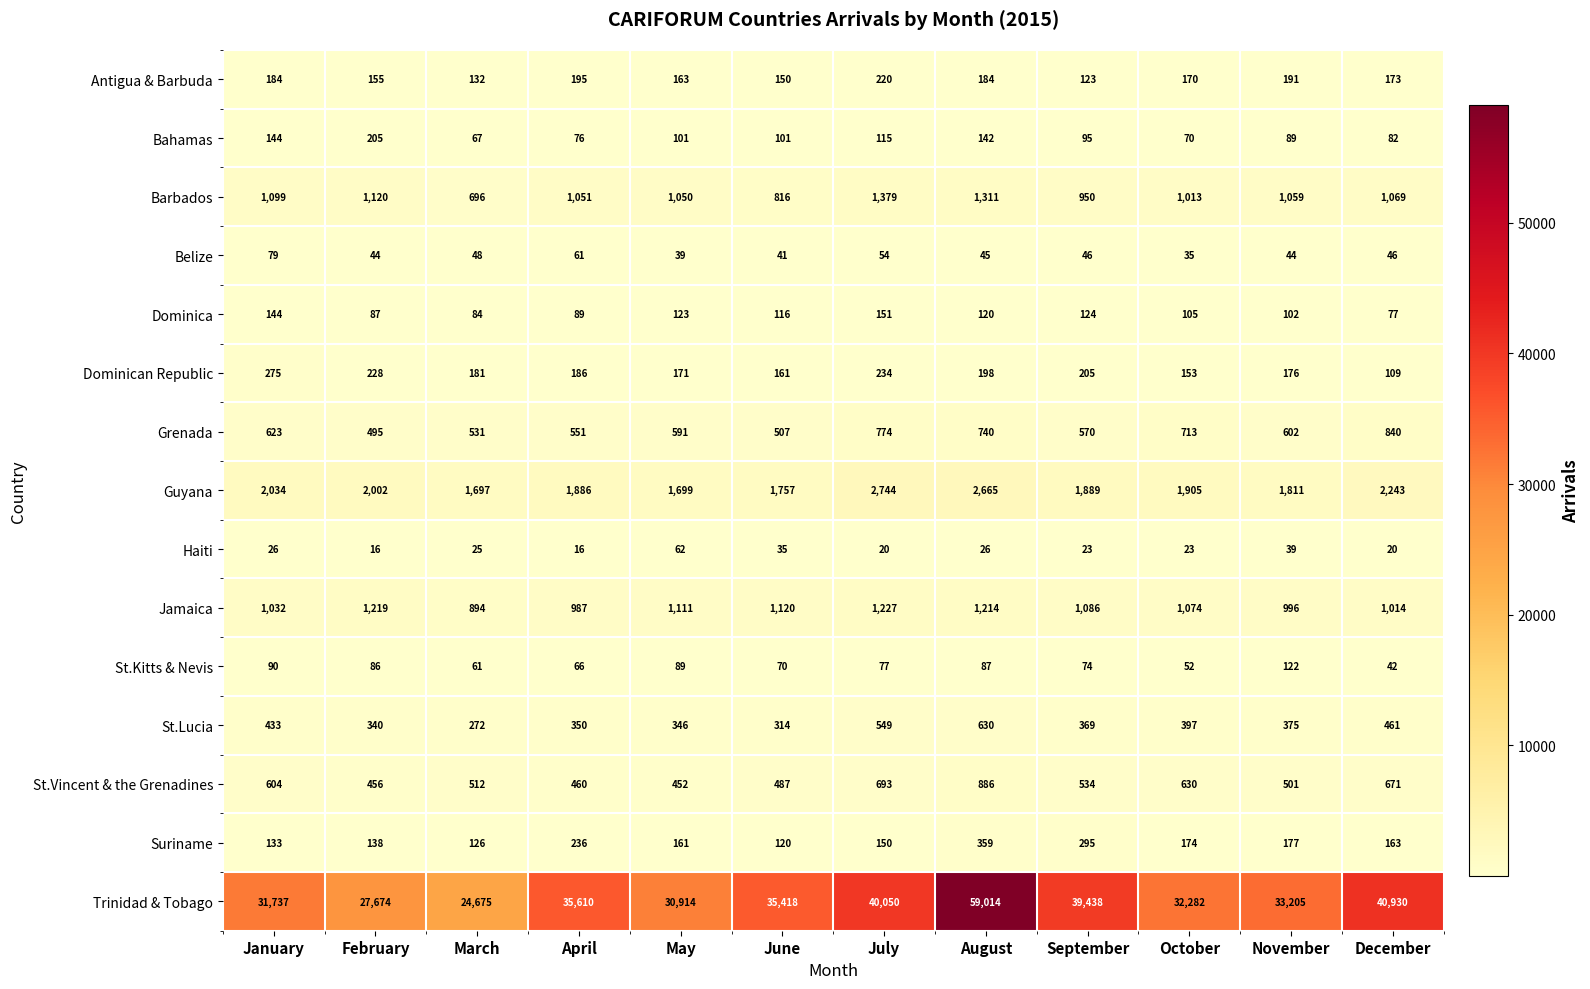

At which label does Guyana reach its peak?

July